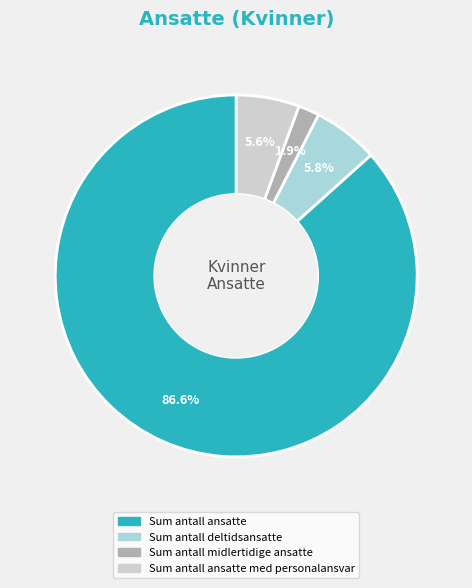

How many segments does this pie chart have?

4